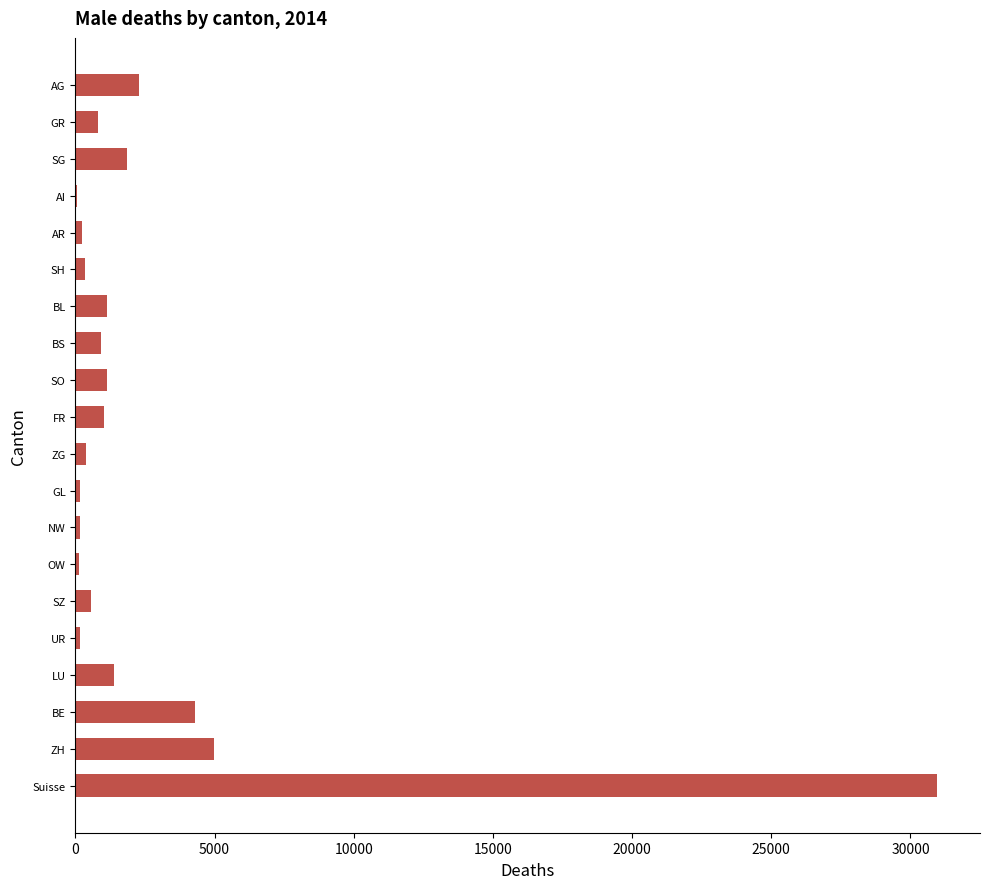

What is the sum of all values?

53064